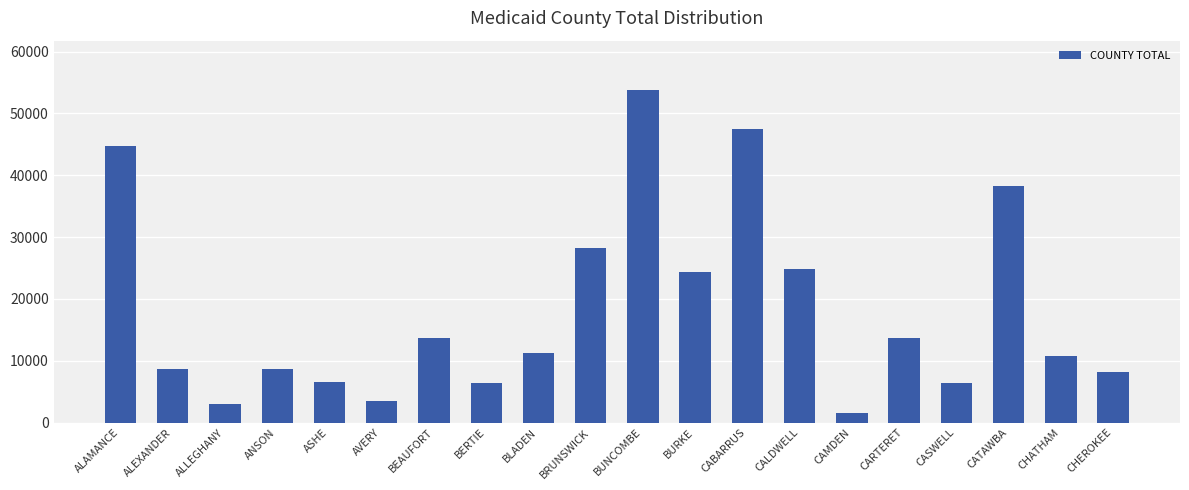

How many data points are less than 11205?

10